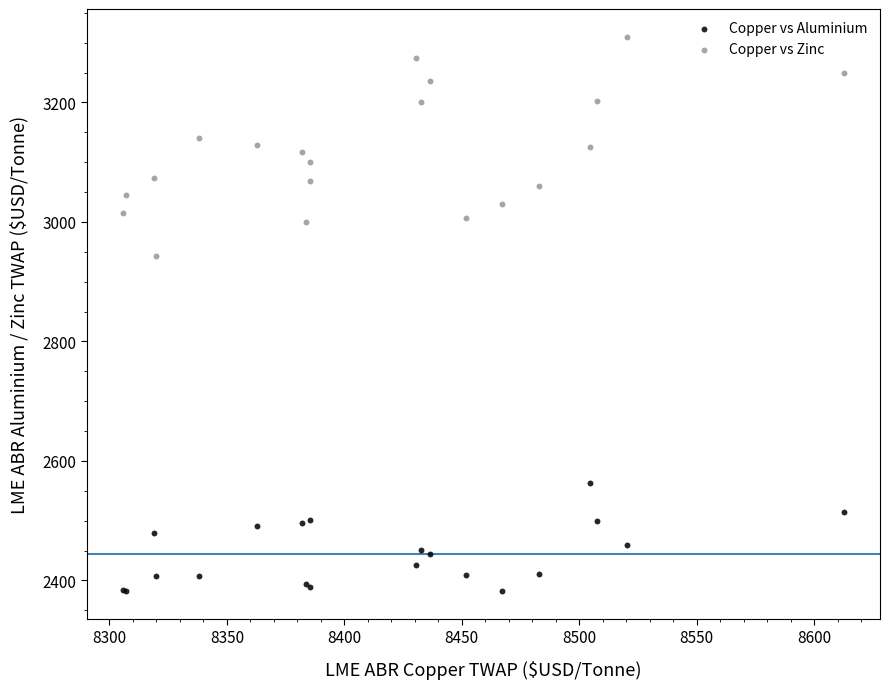

Across all series, what Y value is closest to 2846?

2942.6